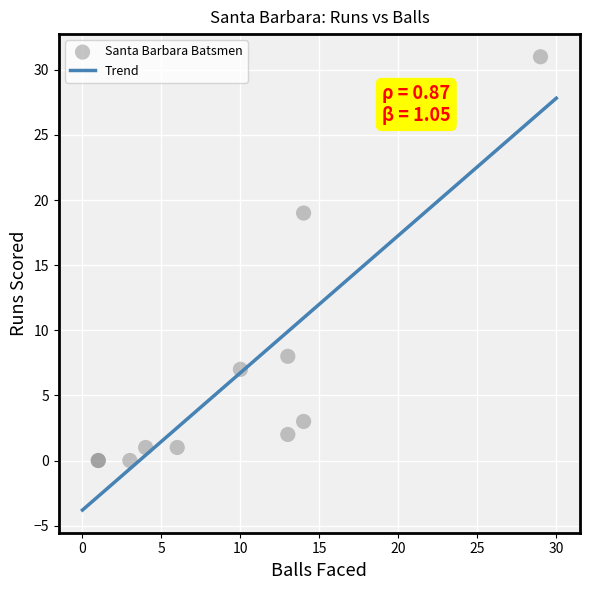

What Y value in the scatter plot is closest to 15?

19